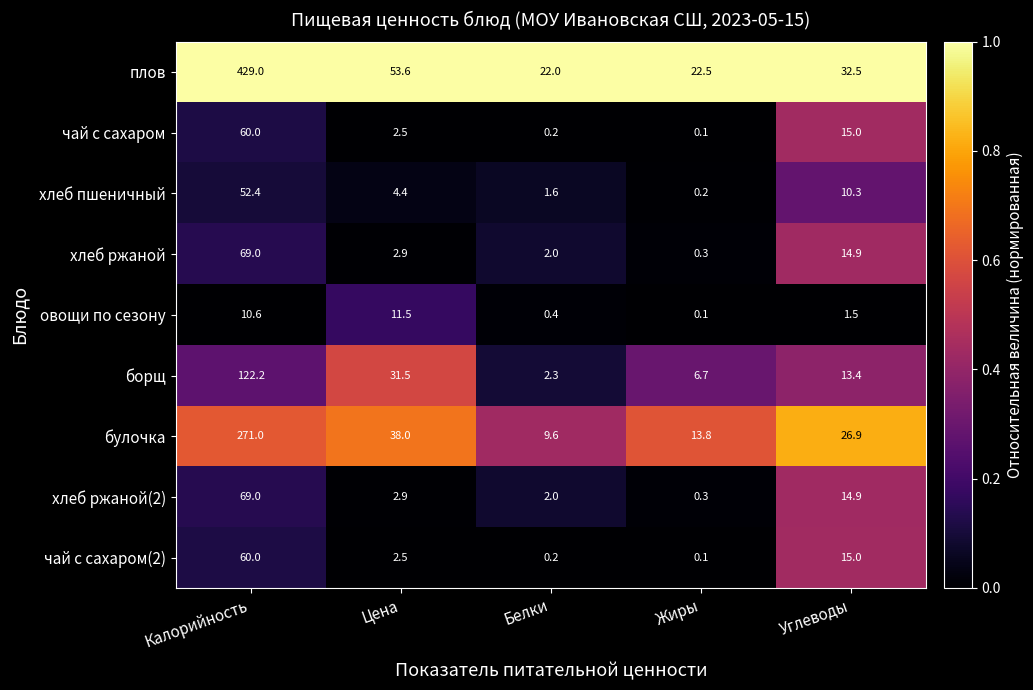

The value of чай с сахаром(2) at Углеводы is 15.0. True or false?

True